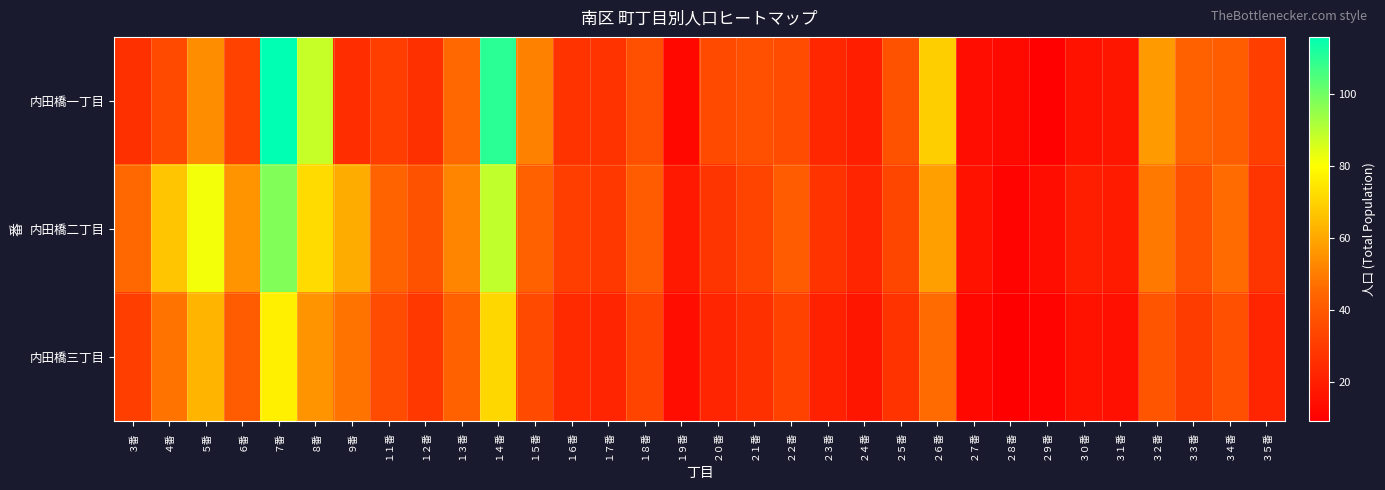

At ３０番, list the series in order from smallest to largest.

内田橋一丁目, 内田橋三丁目, 内田橋二丁目